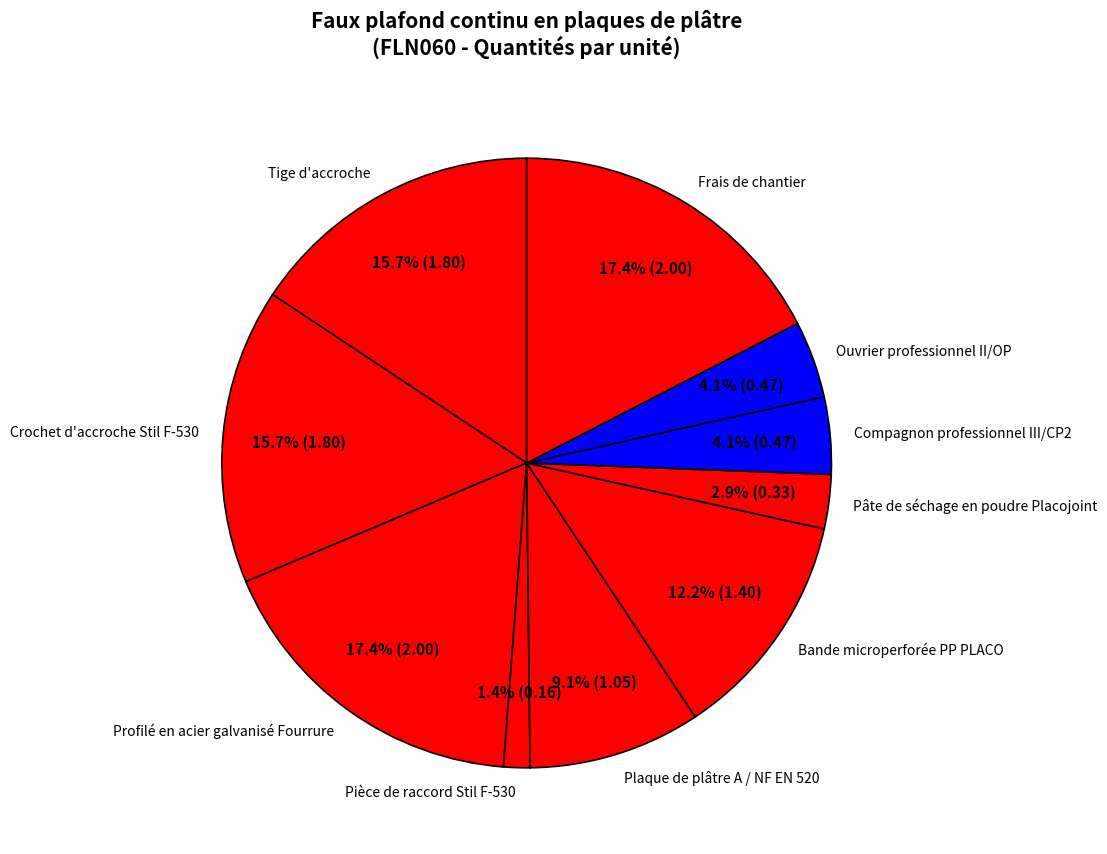

To the nearest percent, what is the difference between the Compagnon professionnel III/CP2 and Frais de chantier slice percentages?

13%